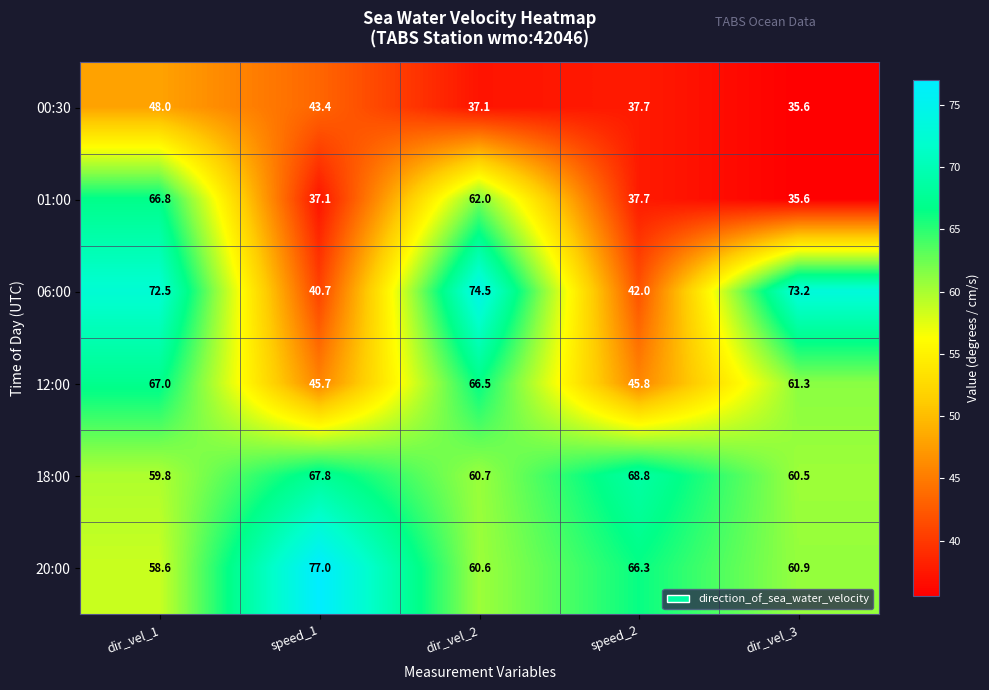

At how many categories does at least one series exceed 52?

5